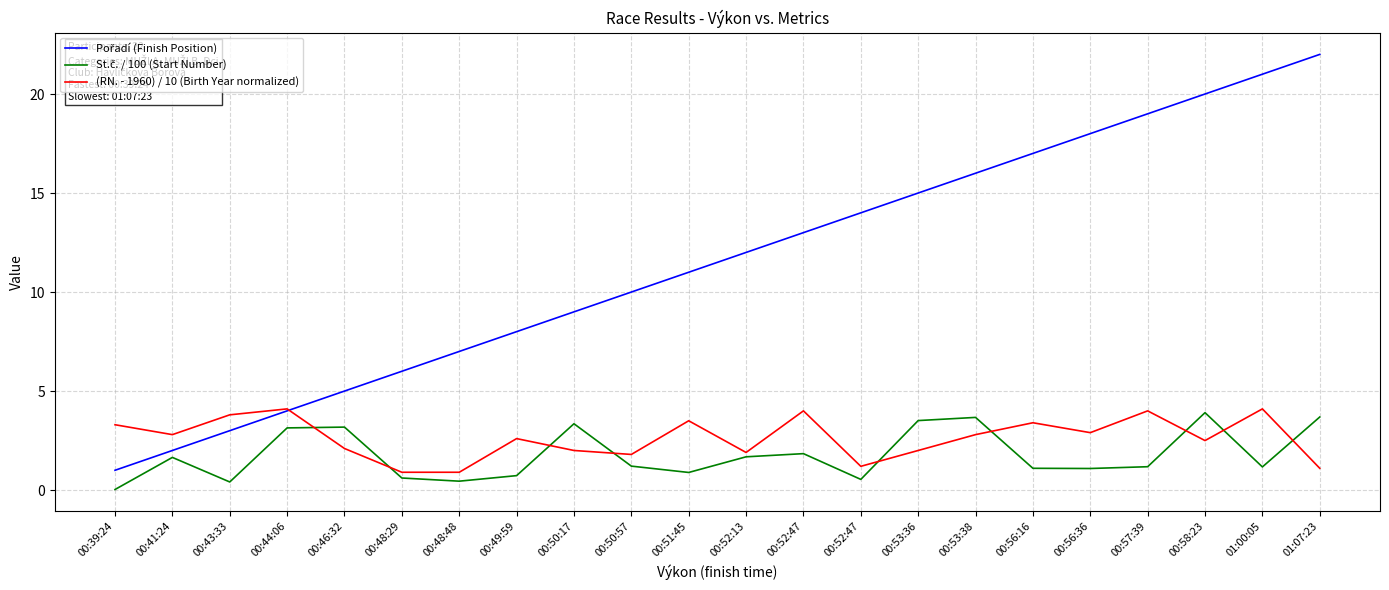

Reading right to left, list all the values displayed in this chart.

Pořadí (Finish Position): 22.0	21.0	20.0	19.0	18.0	17.0	16.0	15.0	14.0	13.0	12.0	11.0	10.0	9.0	8.0	7.0	6.0	5.0	4.0	3.0	2.0	1.0
St.č. / 100 (Start Number): 3.7	1.2	3.9	1.2	1.1	1.1	3.7	3.5	0.5	1.8	1.7	0.9	1.2	3.4	0.7	0.5	0.6	3.2	3.1	0.4	1.6	0.0
(RN. - 1960) / 10 (Birth Year normalized): 1.1	4.1	2.5	4.0	2.9	3.4	2.8	2.0	1.2	4.0	1.9	3.5	1.8	2.0	2.6	0.9	0.9	2.1	4.1	3.8	2.8	3.3